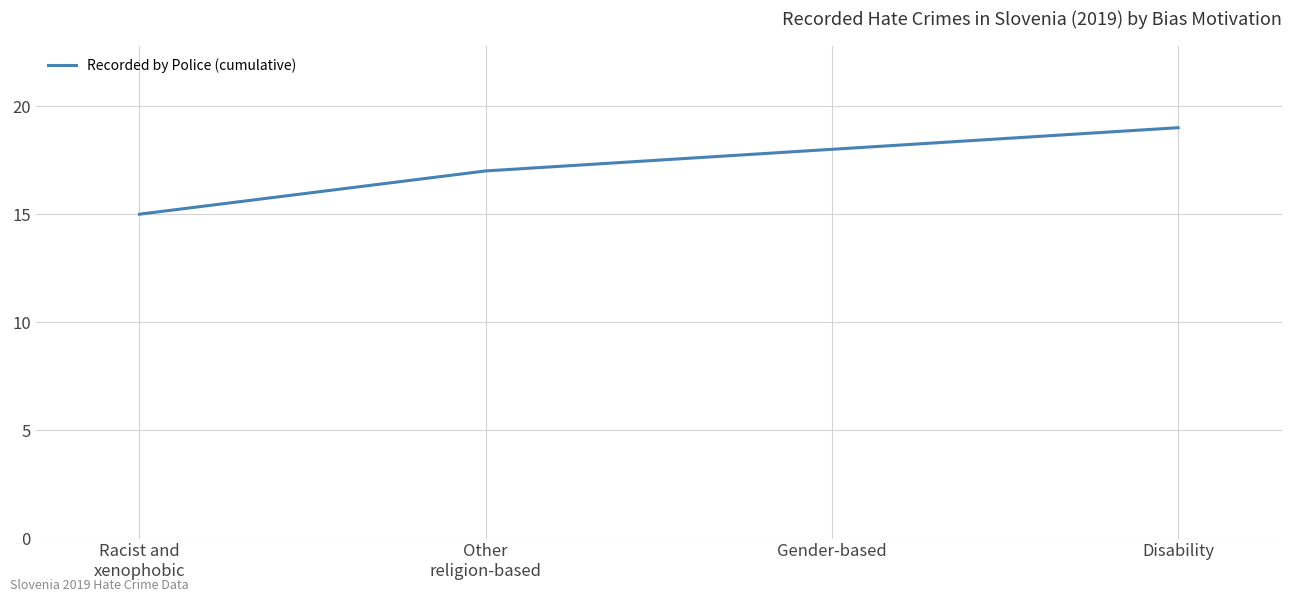

What is the sum of the values at Disability and Gender-based?

37